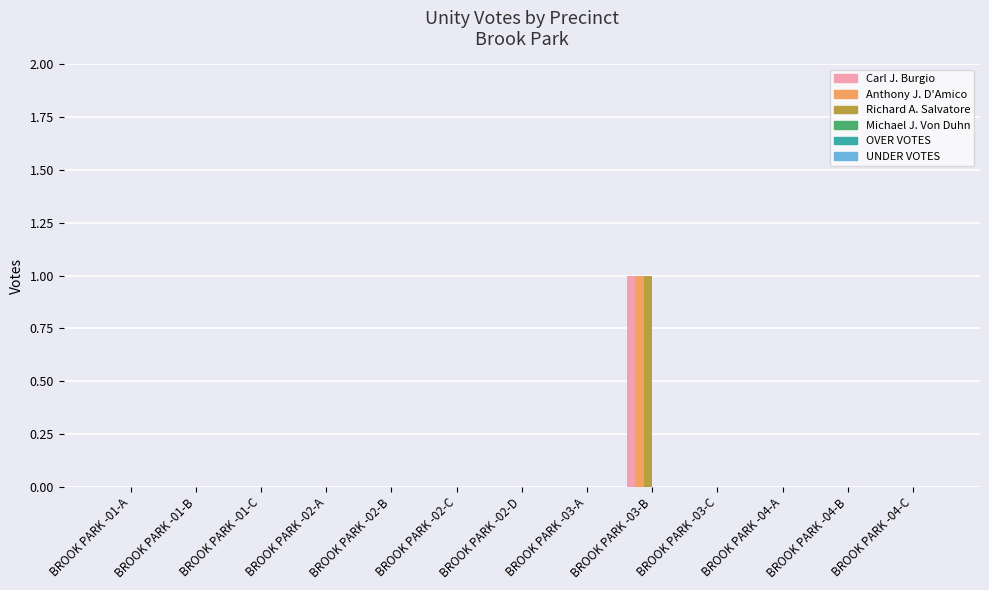

What is the highest value of the Carl J. Burgio series?

1